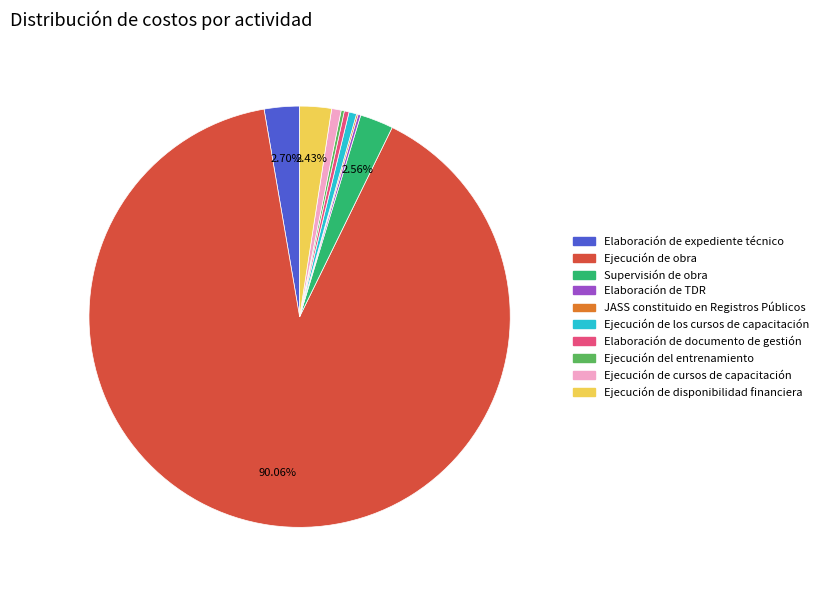

What is the largest slice in the pie chart?

Ejecución de obra